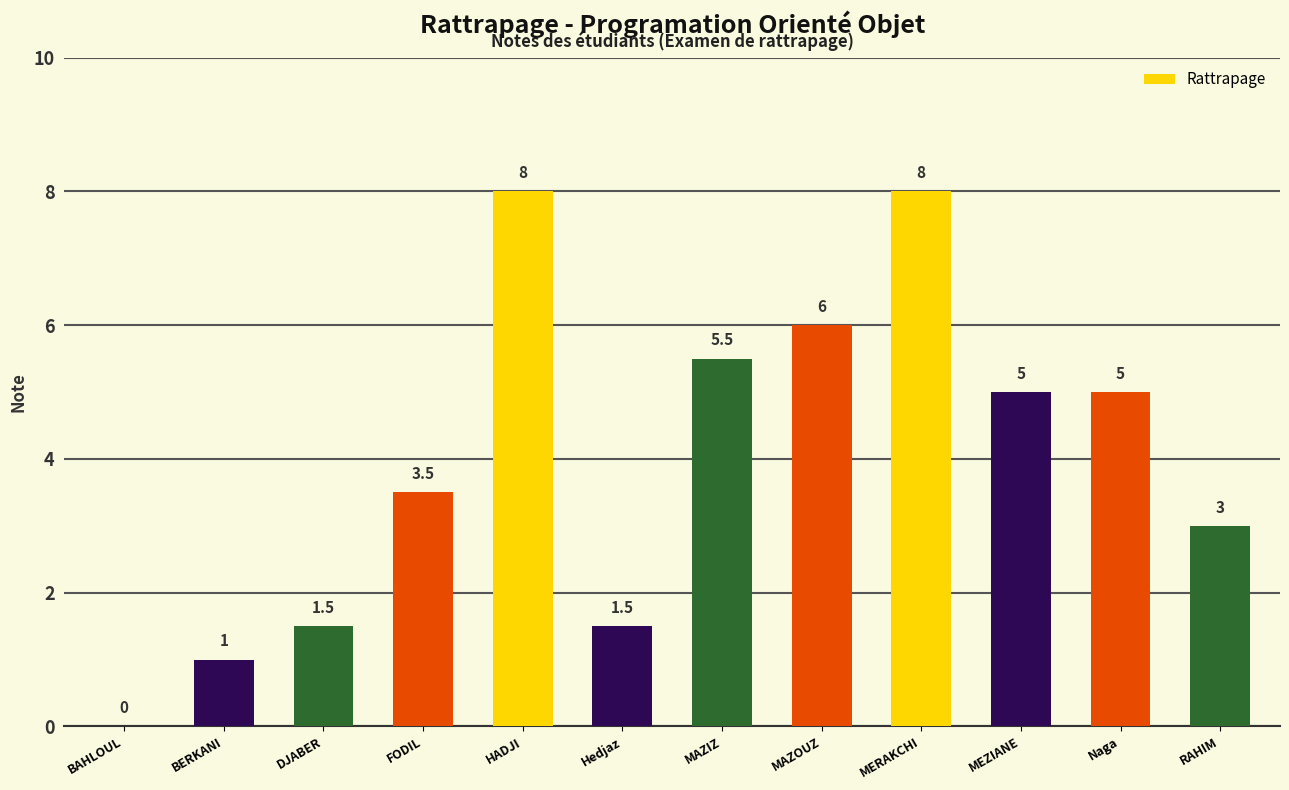

What is the average value?

4.0